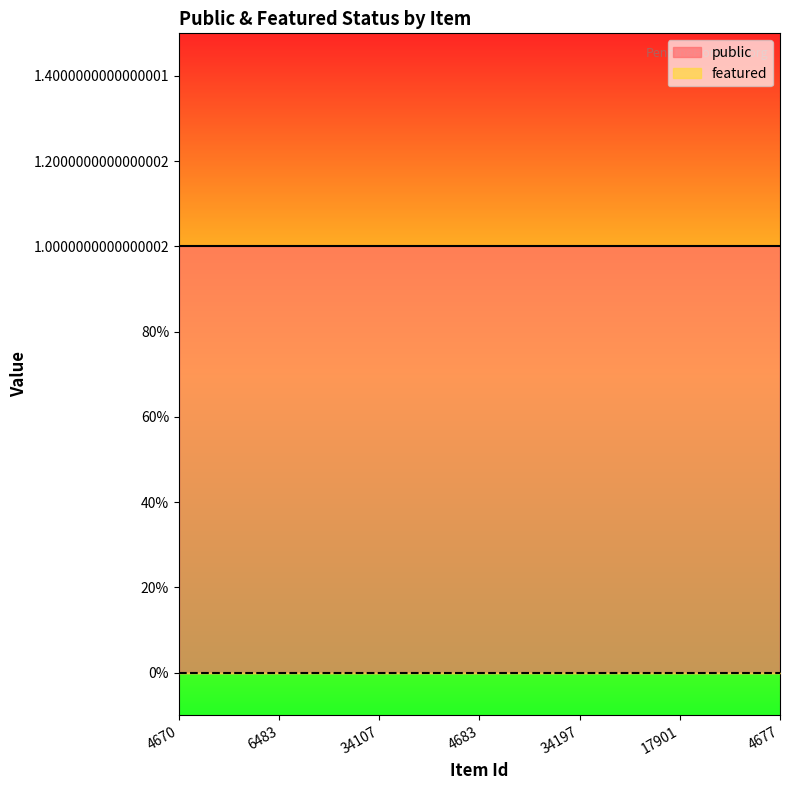

Which series has the largest total across all categories?

public